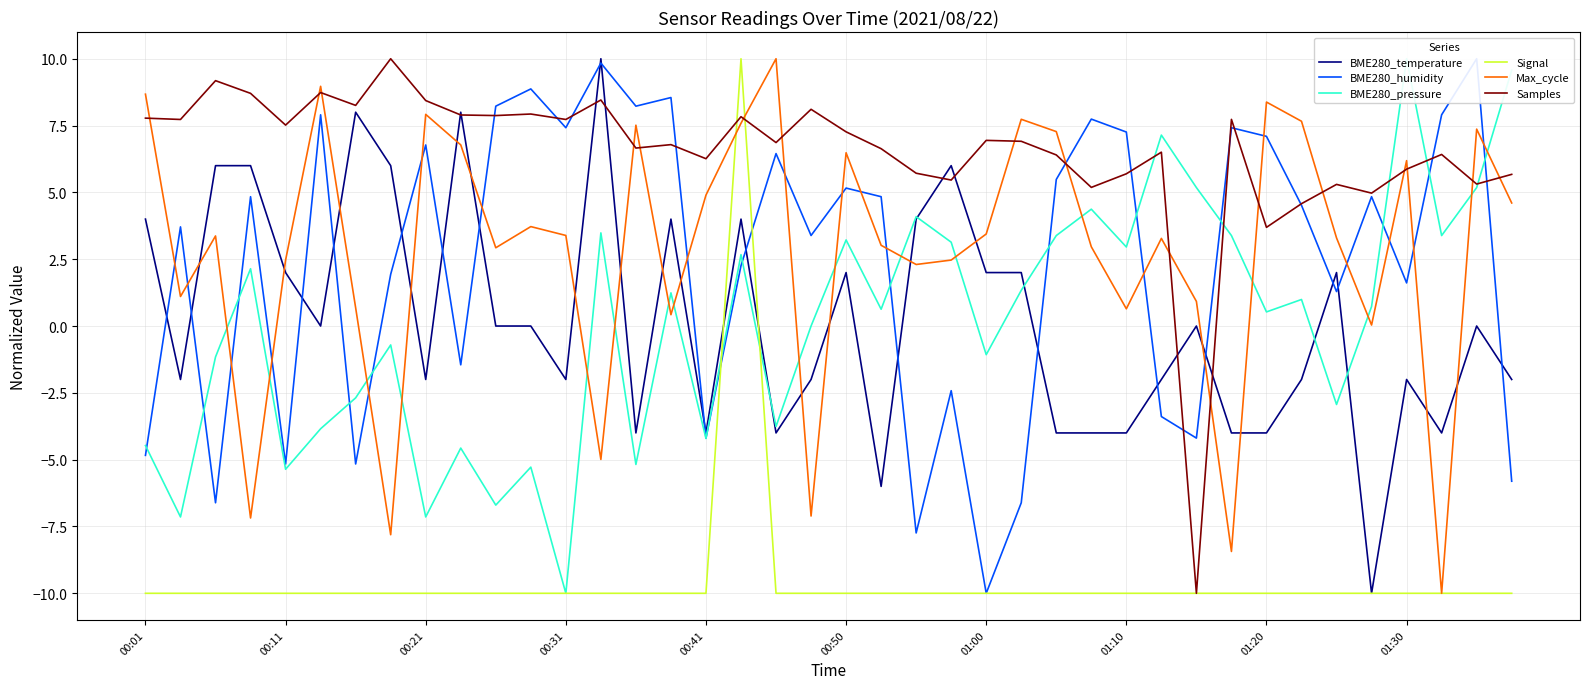

At which label does Max_cycle first exceed 3?

00:01